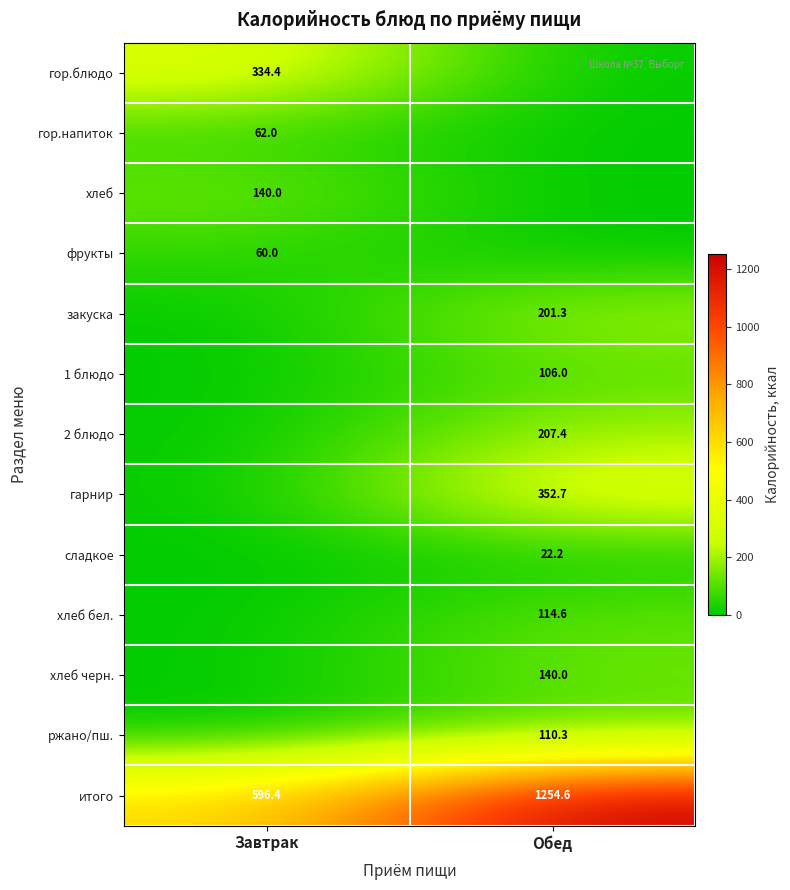

True or false: гор.блюдо has a value of 153.6 at Завтрак.

False